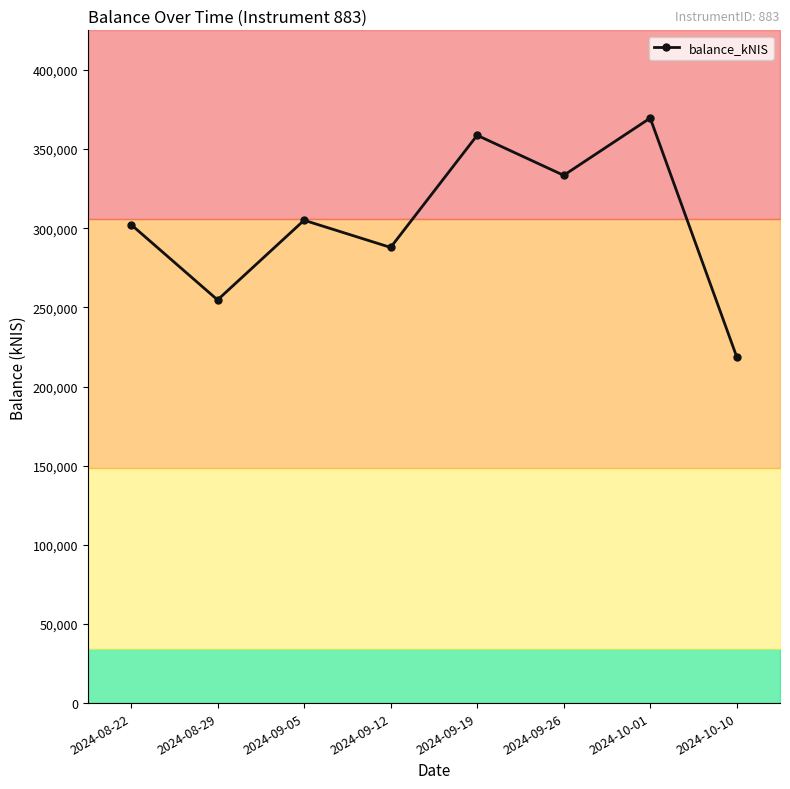

True or false: the data shows 422143.3 at 2024-09-05.

False